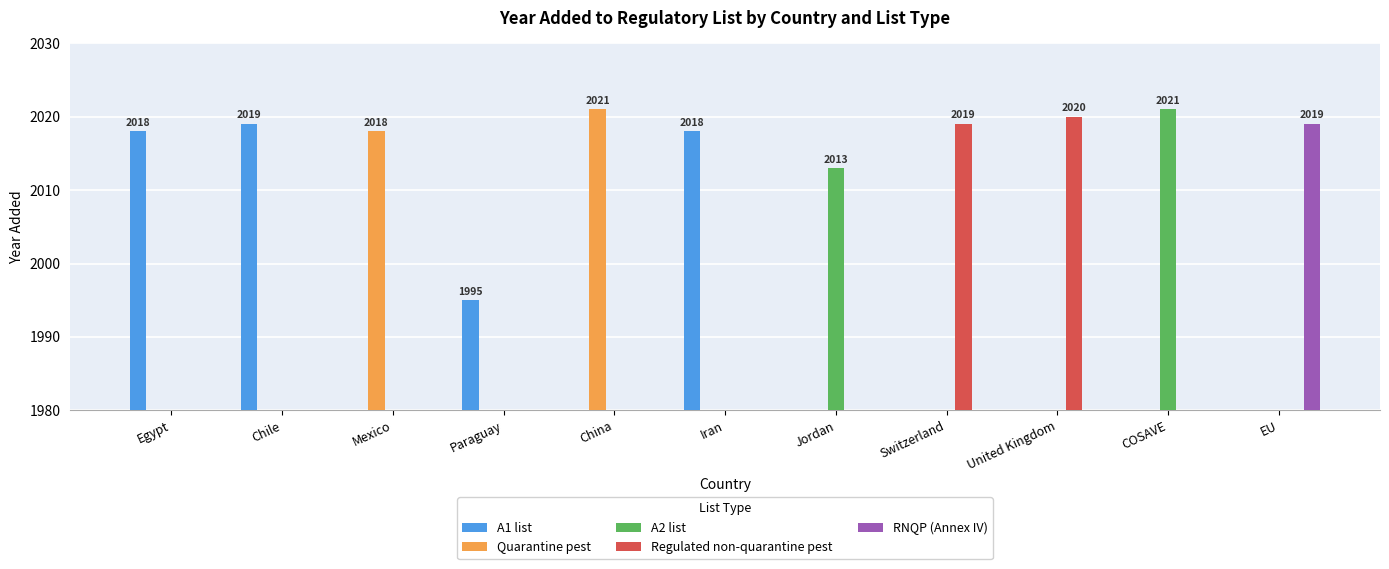

Reading left to right, list all the values displayed in this chart.

A1 list: Egypt=2018	Chile=2019	Mexico=0	Paraguay=1995	China=0	Iran=2018	Jordan=0	Switzerland=0	United Kingdom=0	COSAVE=0	EU=0
Quarantine pest: Egypt=0	Chile=0	Mexico=2018	Paraguay=0	China=2021	Iran=0	Jordan=0	Switzerland=0	United Kingdom=0	COSAVE=0	EU=0
A2 list: Egypt=0	Chile=0	Mexico=0	Paraguay=0	China=0	Iran=0	Jordan=2013	Switzerland=0	United Kingdom=0	COSAVE=2021	EU=0
Regulated non-quarantine pest: Egypt=0	Chile=0	Mexico=0	Paraguay=0	China=0	Iran=0	Jordan=0	Switzerland=2019	United Kingdom=2020	COSAVE=0	EU=0
RNQP (Annex IV): Egypt=0	Chile=0	Mexico=0	Paraguay=0	China=0	Iran=0	Jordan=0	Switzerland=0	United Kingdom=0	COSAVE=0	EU=2019